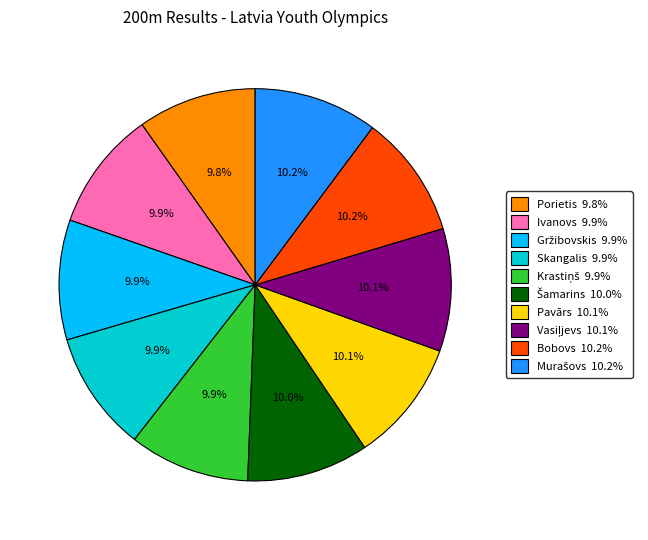

Is there any slice that represents more than half of the pie?

No